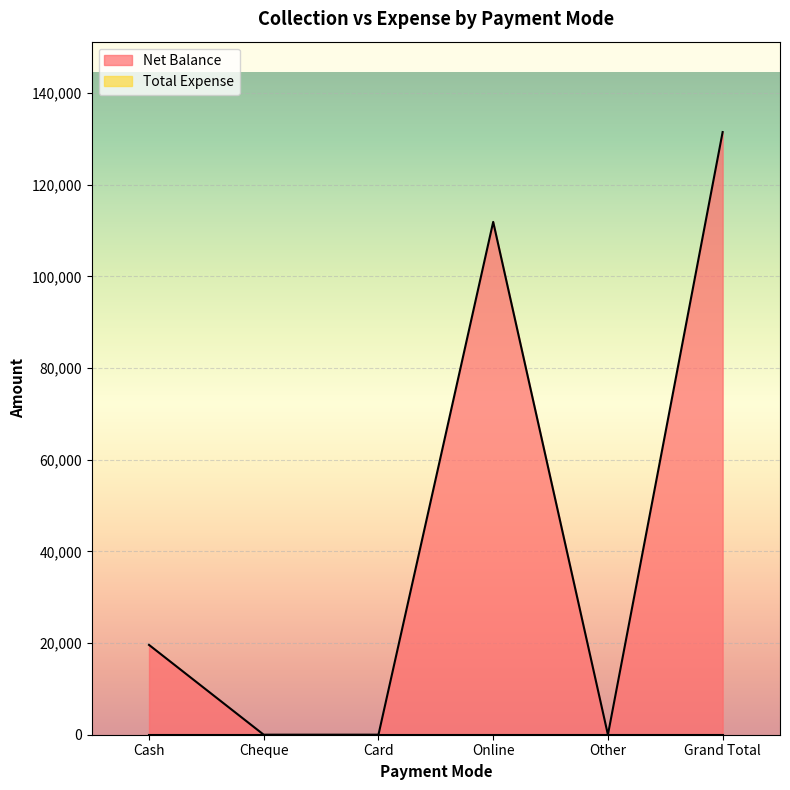

Rank the categories by value from lowest to highest.

Cheque, Card, Other, Cash, Online, Grand Total